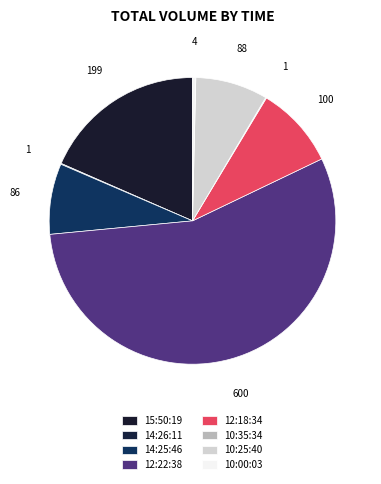

What is the change in value from 15:50:19 to 14:25:46?

-113